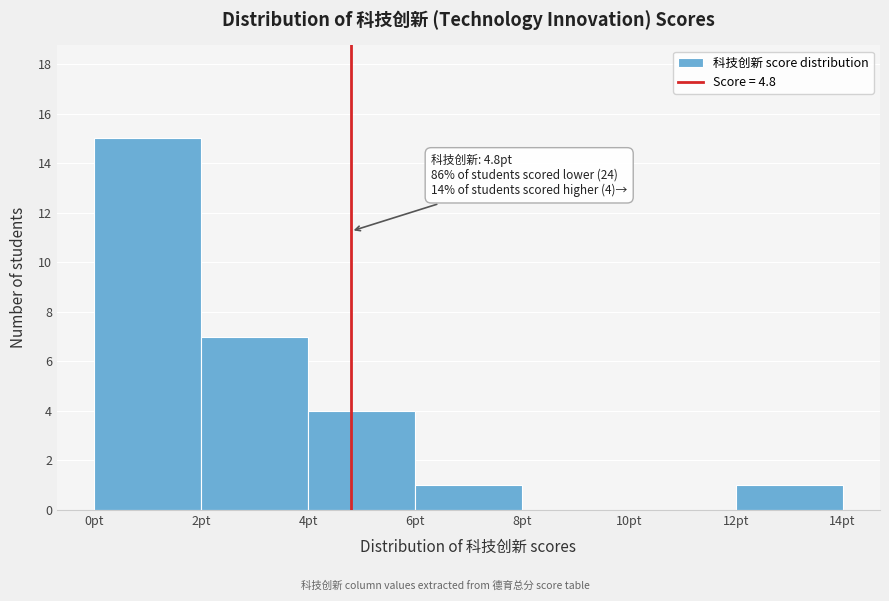

Which range on the x-axis has the tallest bar?

0 to 2